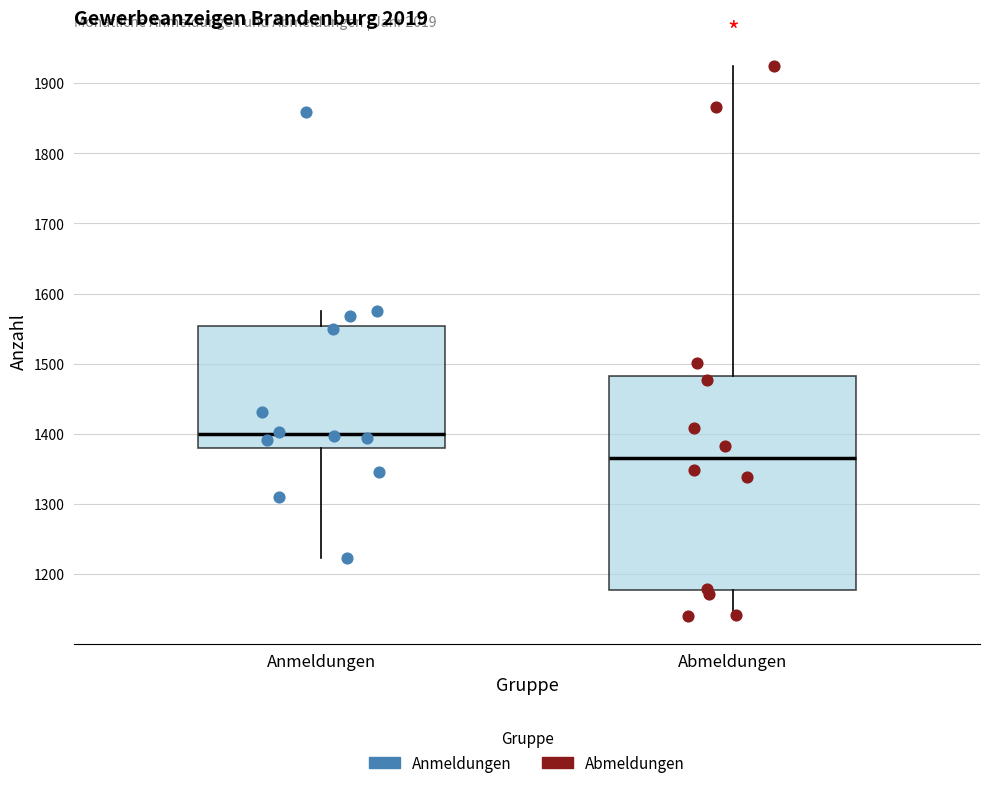

Which box has the lowest median line?

Abmeldungen